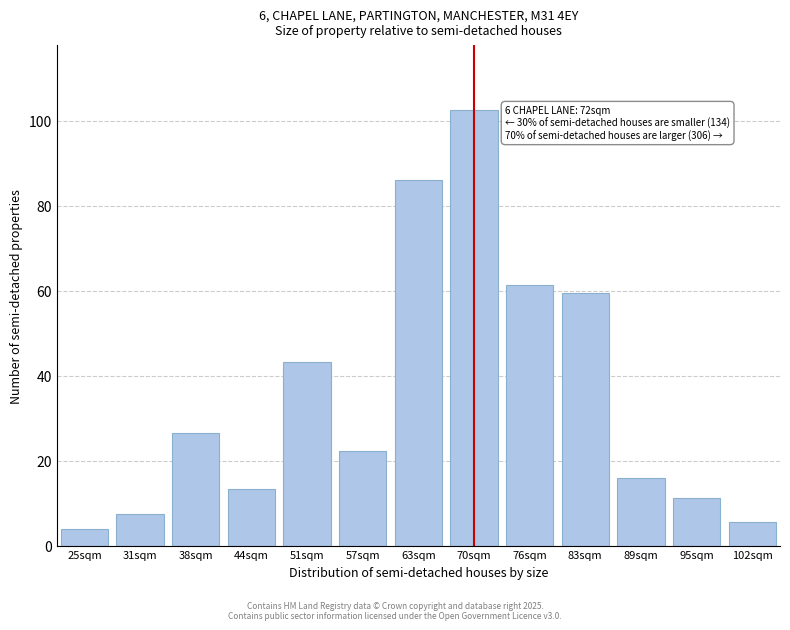

Reading left to right, transcribe all the data shown in this chart.

4.0	7.5	26.4	13.4	43.2	22.3	86.0	102.4	61.4	59.5	15.9	11.1	5.6